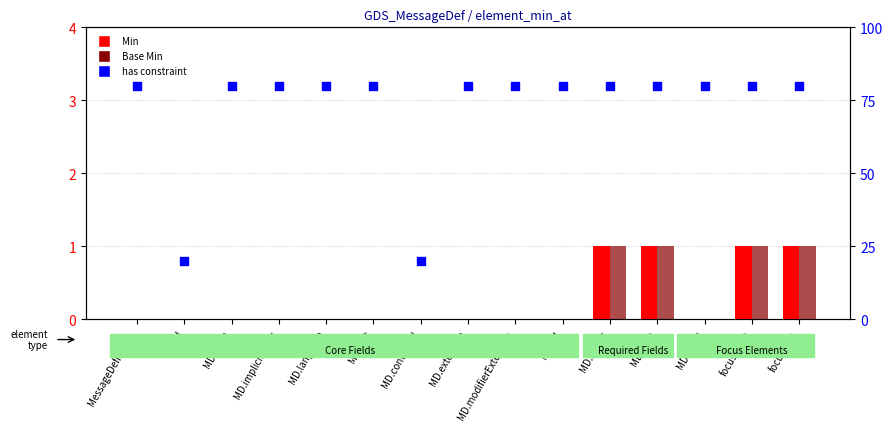

What are all the series names shown in the legend?

Min, Base Min, has constraint